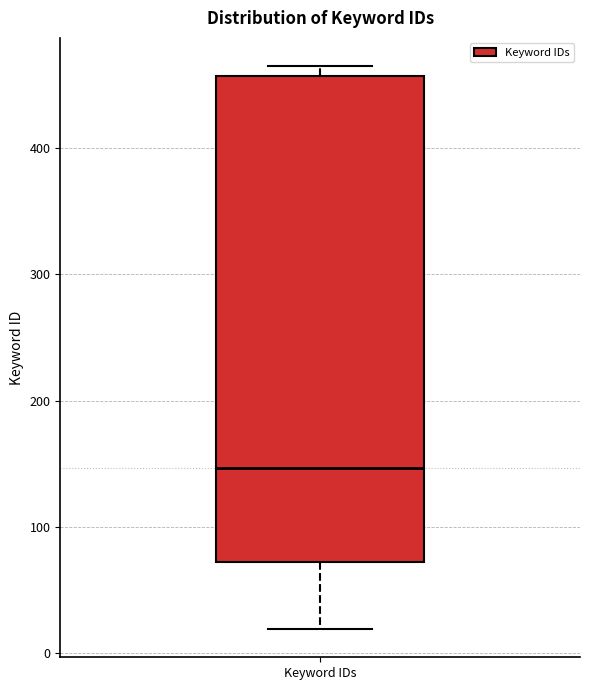

Transcribe this box plot: give where the median line is, the range the box spans, and where the two whiskers end, as read against the y-axis. The values are not printed on the chart, so give them approximately, as read against the axis.

median 150, box 70 to 460, whiskers 20 to 470